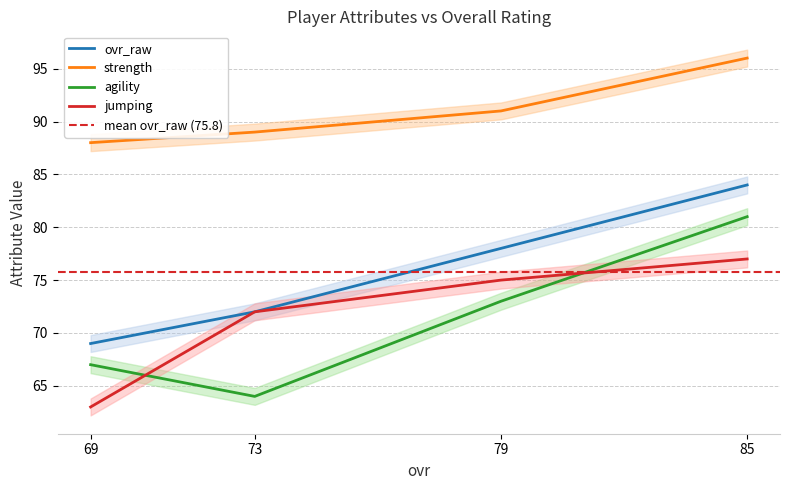

What is the maximum value for agility?

81